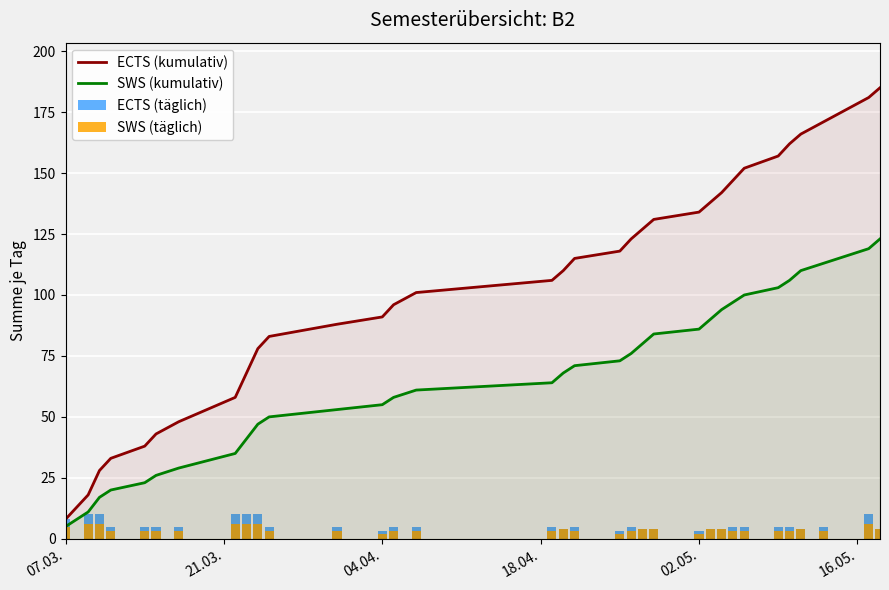

List the series in order of their peak value, lowest first.

SWS (täglich), ECTS (täglich), SWS (kumulativ), ECTS (kumulativ)